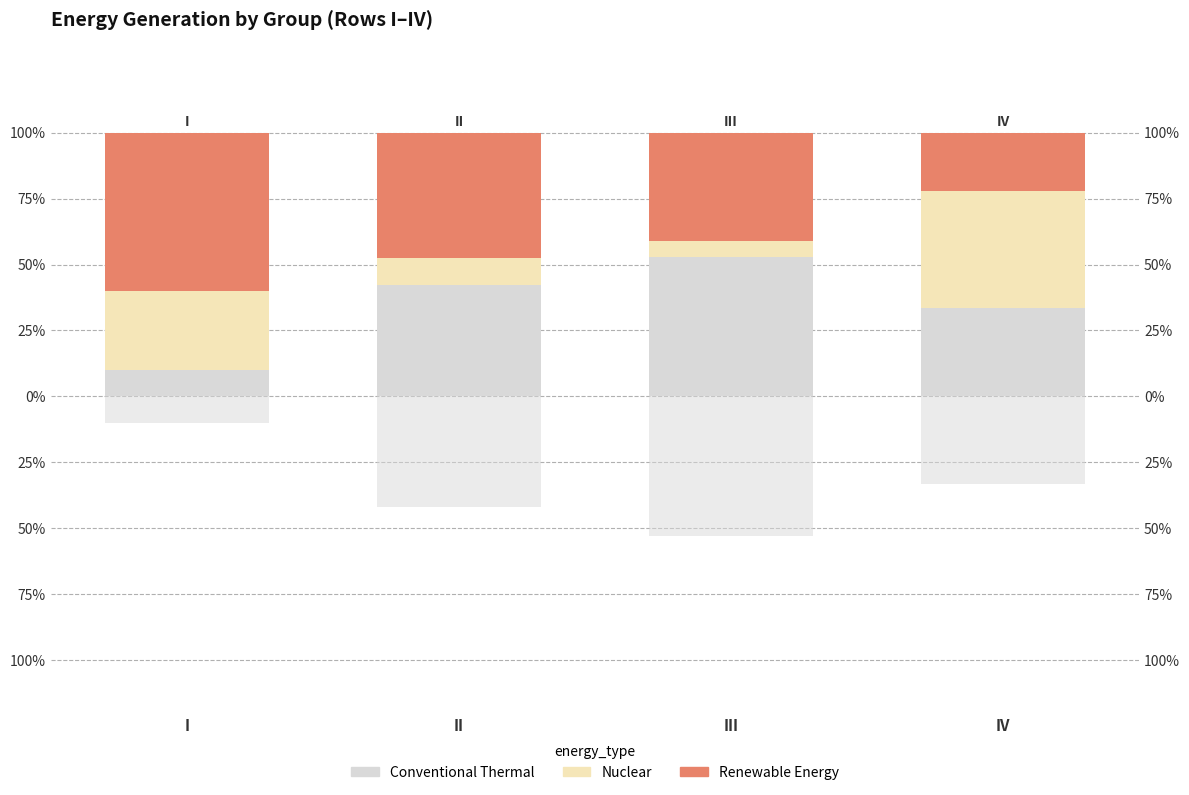

At which label does Conventional Thermal first exceed 42?

II